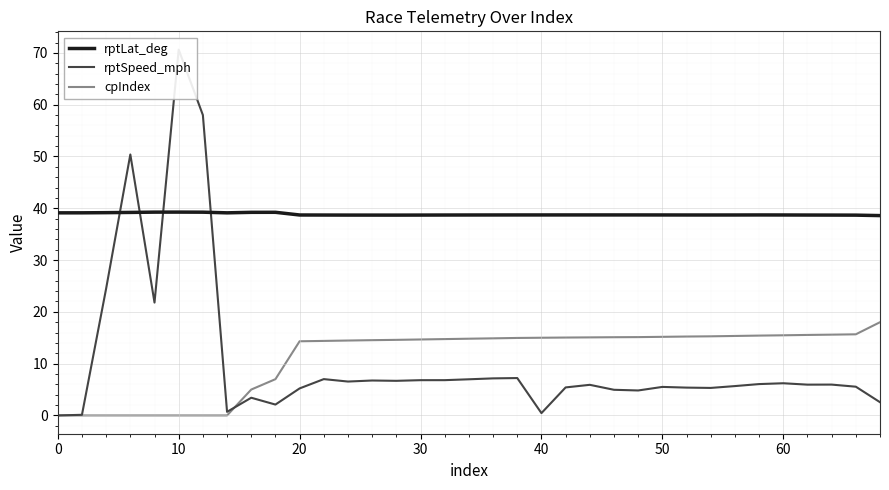

How many rptLat_deg values are between 38 and 39?

25